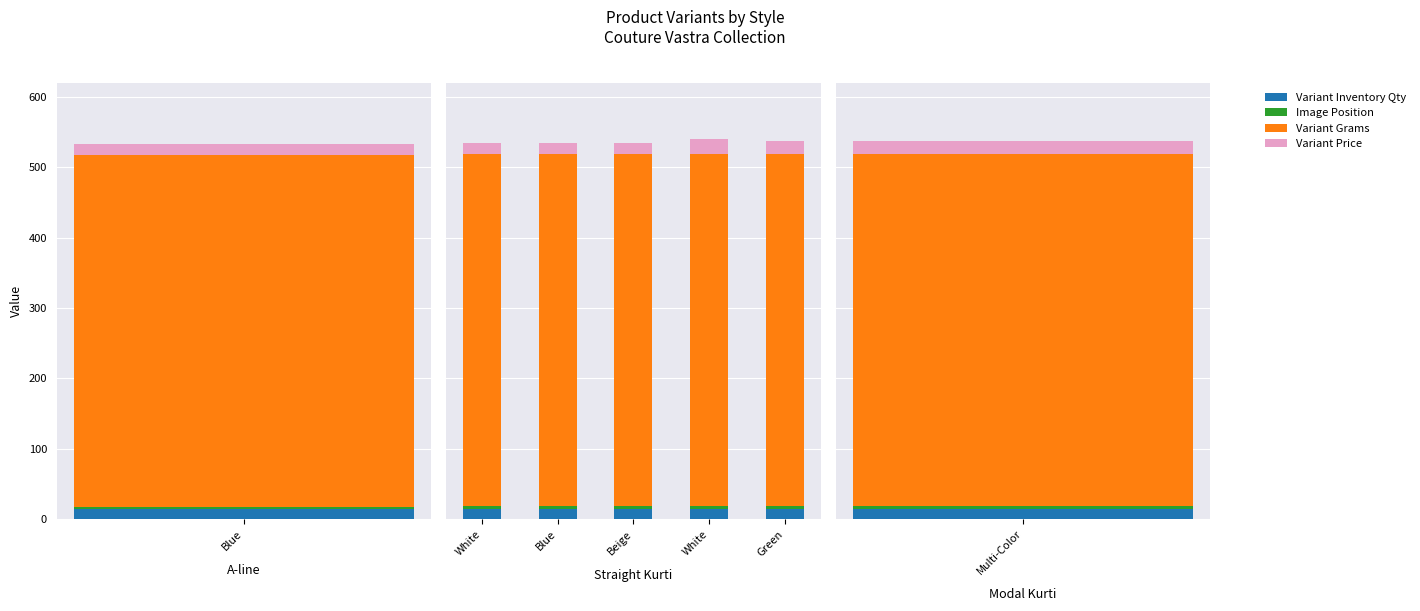

What is the value of the Variant Inventory Qty bar at the 3rd from the left?

15